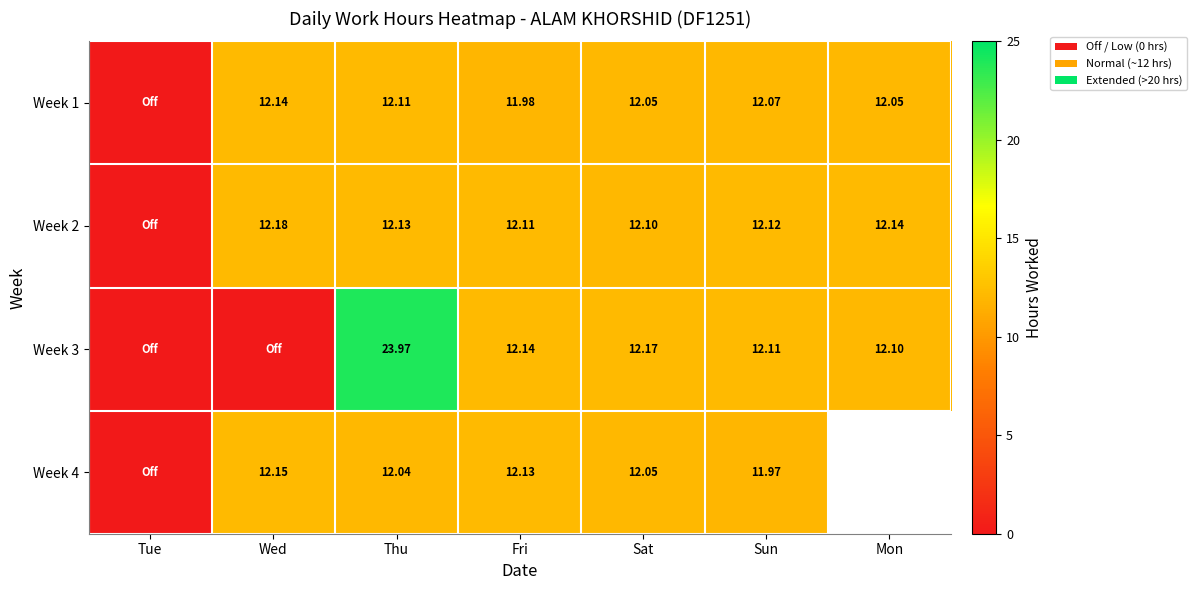

How many positive values does the Week 1 series have?

6